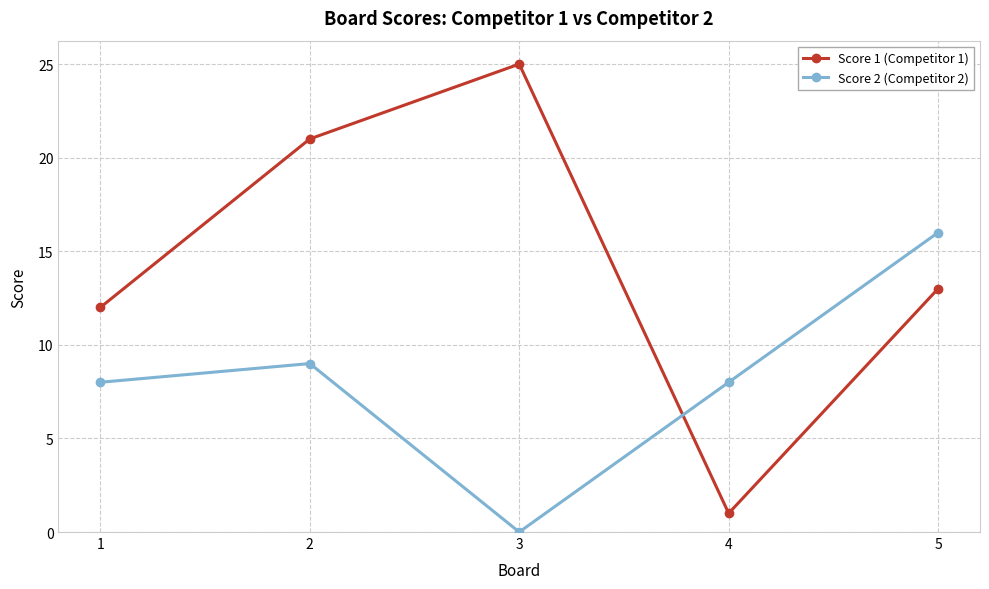

At which label does Score 1 (Competitor 1) reach its minimum?

4